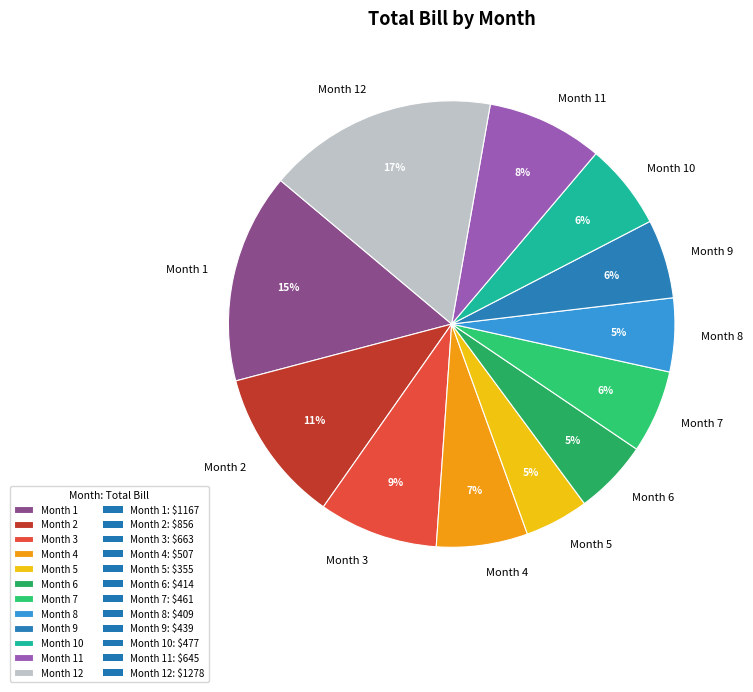

Is it true that Month 7 is 6% of the pie?

True